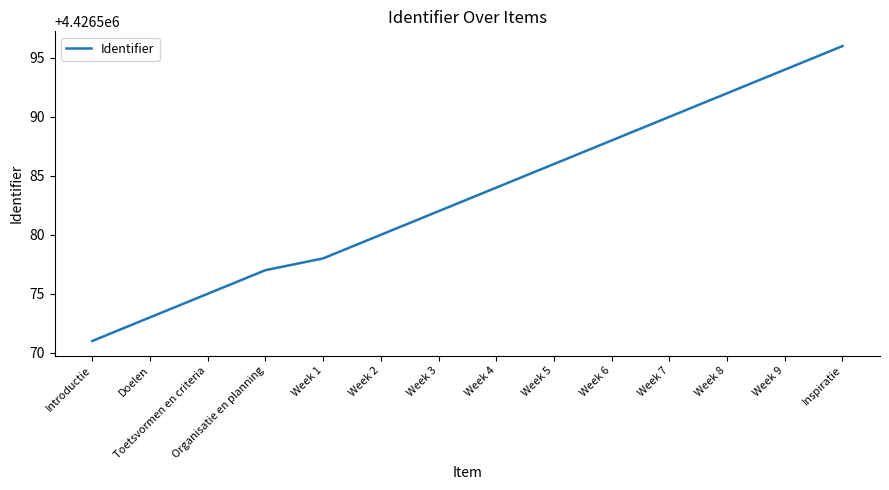

Reading left to right, transcribe all the data shown in this chart.

Introductie=4426571	Doelen=4426573	Toetsvormen en criteria=4426575	Organisatie en planning=4426577	Week 1=4426578	Week 2=4426580	Week 3=4426582	Week 4=4426584	Week 5=4426586	Week 6=4426588	Week 7=4426590	Week 8=4426592	Week 9=4426594	Inspiratie=4426596